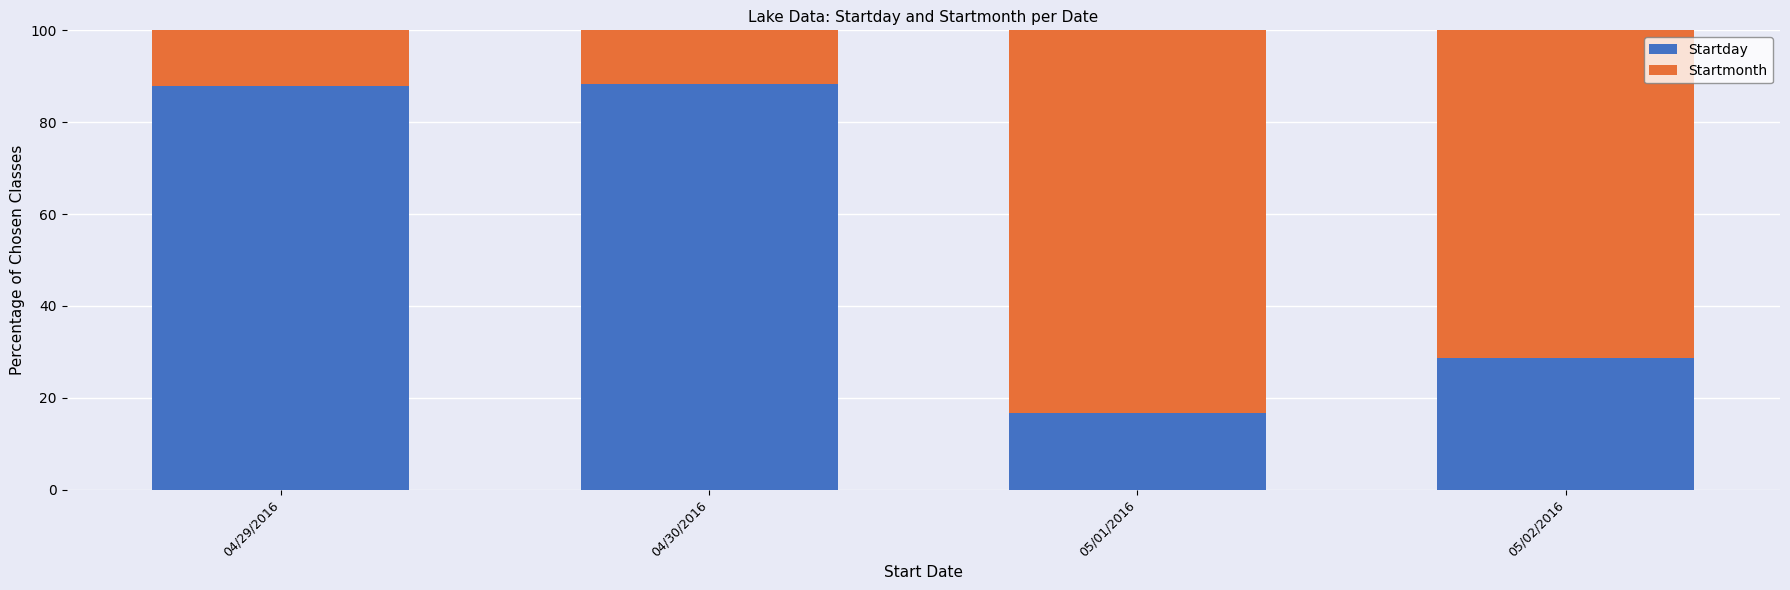

What is the total value across all series at 04/30/2016?

100.0